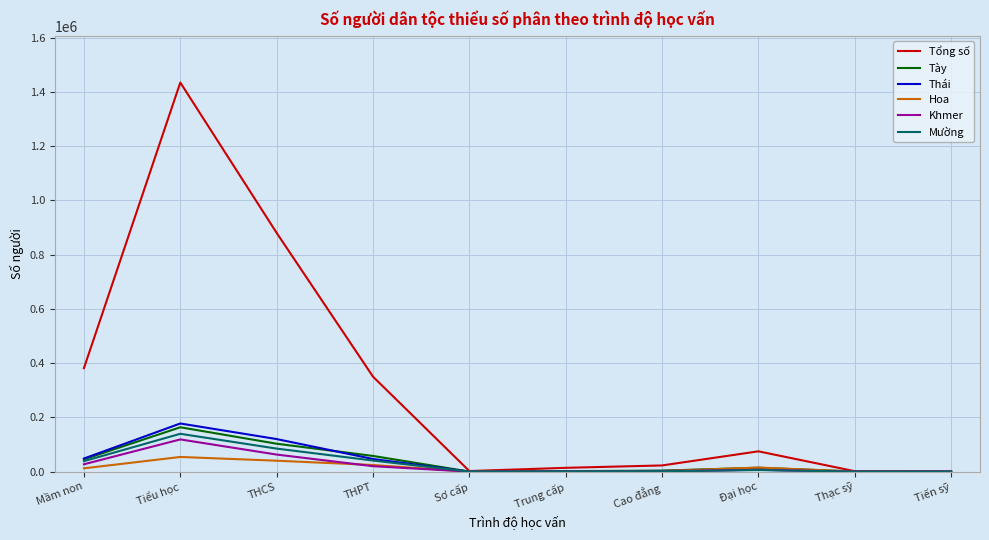

What is the maximum value shown in the chart?

1434533